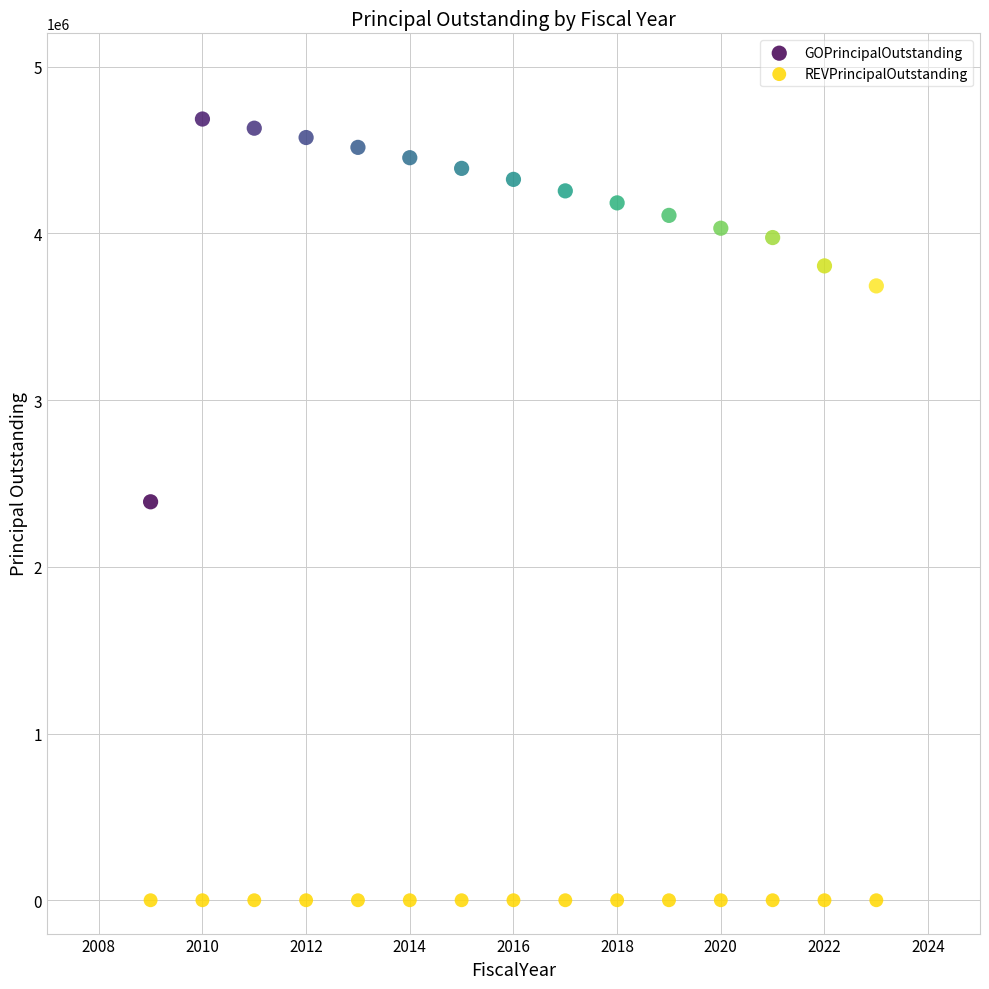

In the GOPrincipalOutstanding series, what Y value is closest to 3538000?

3685000